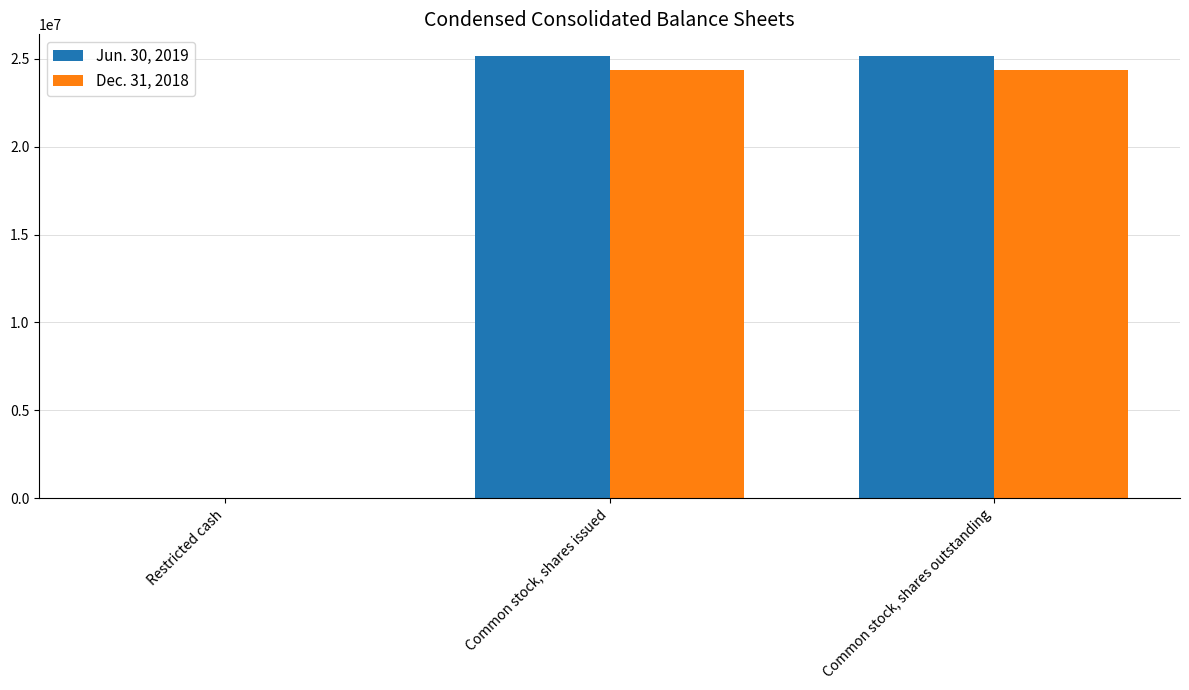

What is the approximate value of Jun. 30, 2019 at Restricted cash, to the nearest 100?

200